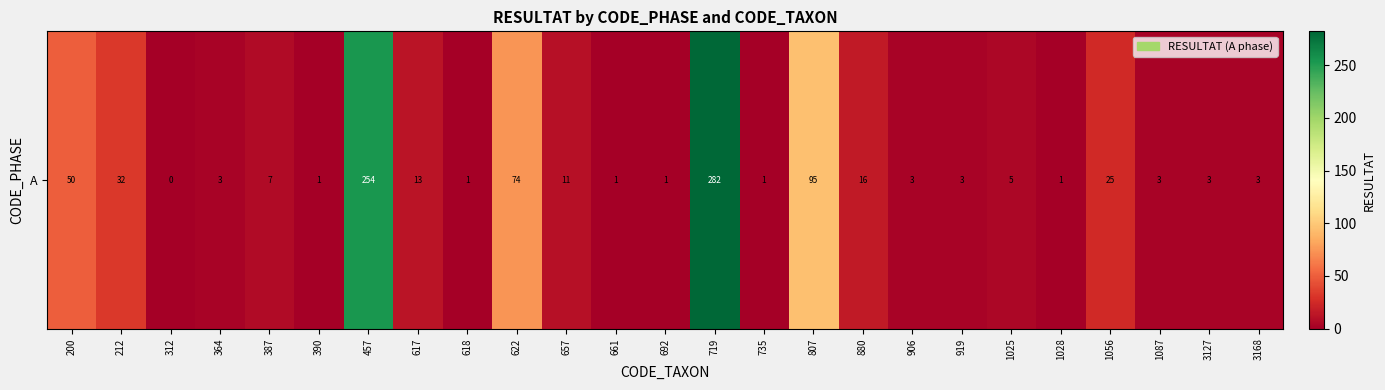

Count the number of data series in this chart.

1